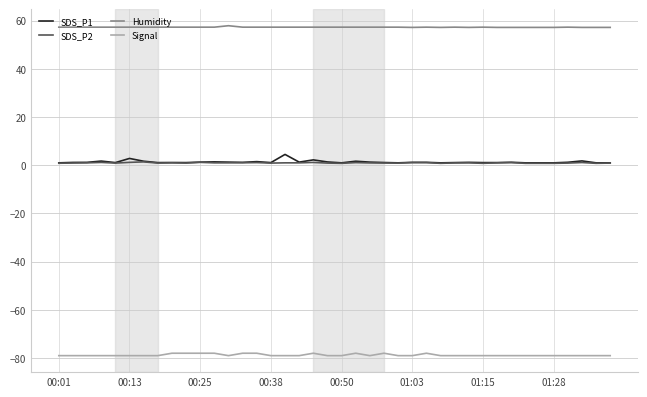

True or false: SDS_P1 and Signal intersect in this chart.

False